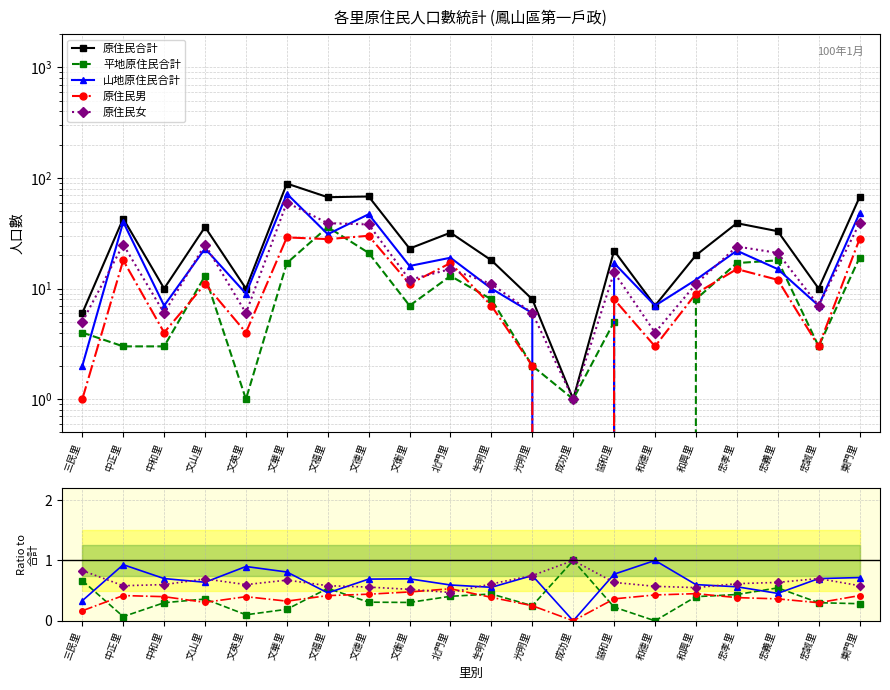

Count the number of data series in this chart.

5